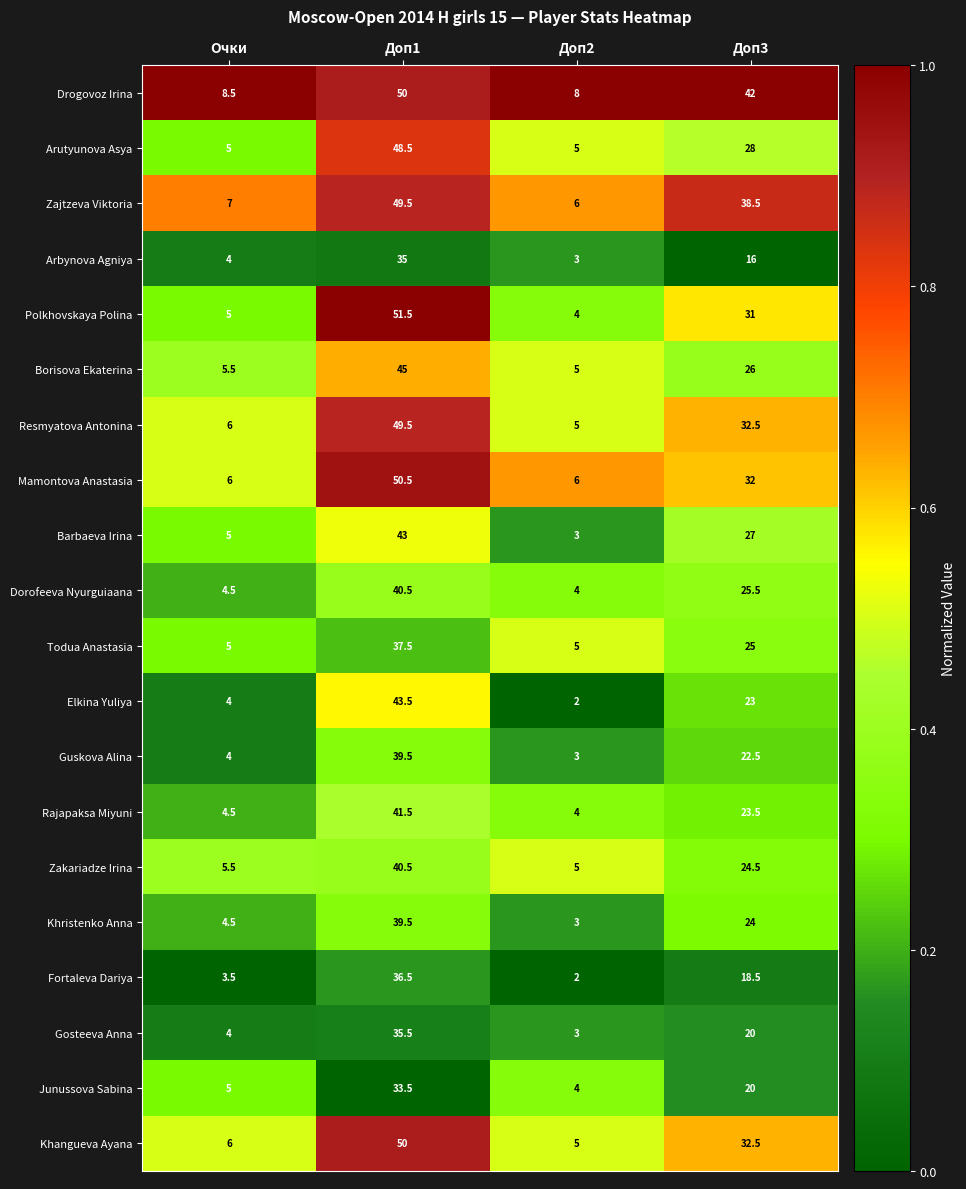

What is the difference between the highest and lowest values at Доп1?

18.0